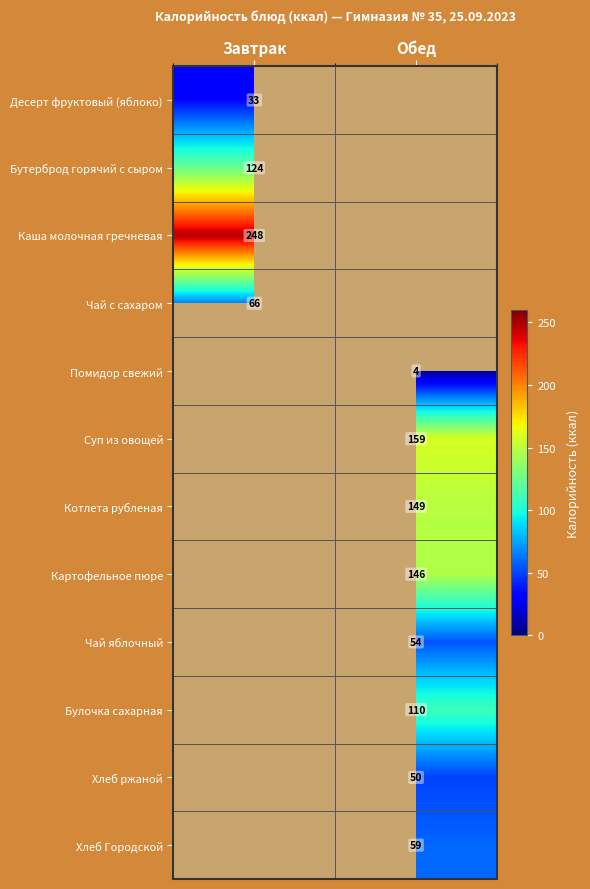

The Чай с сахаром series shows 66 at Завтрак. True or false?

True